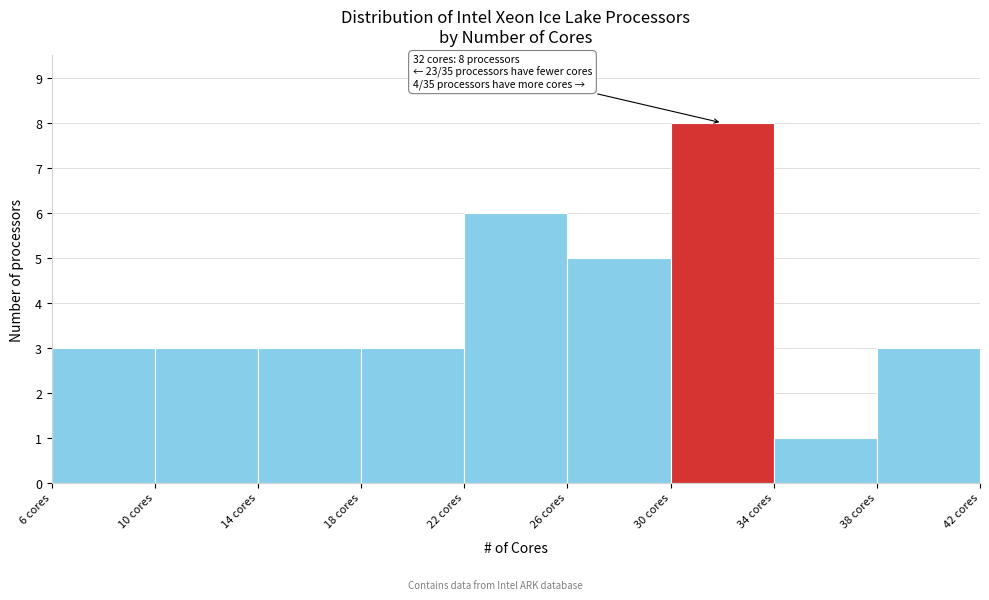

Over which range of the x-axis is the bar tallest?

30 to 34